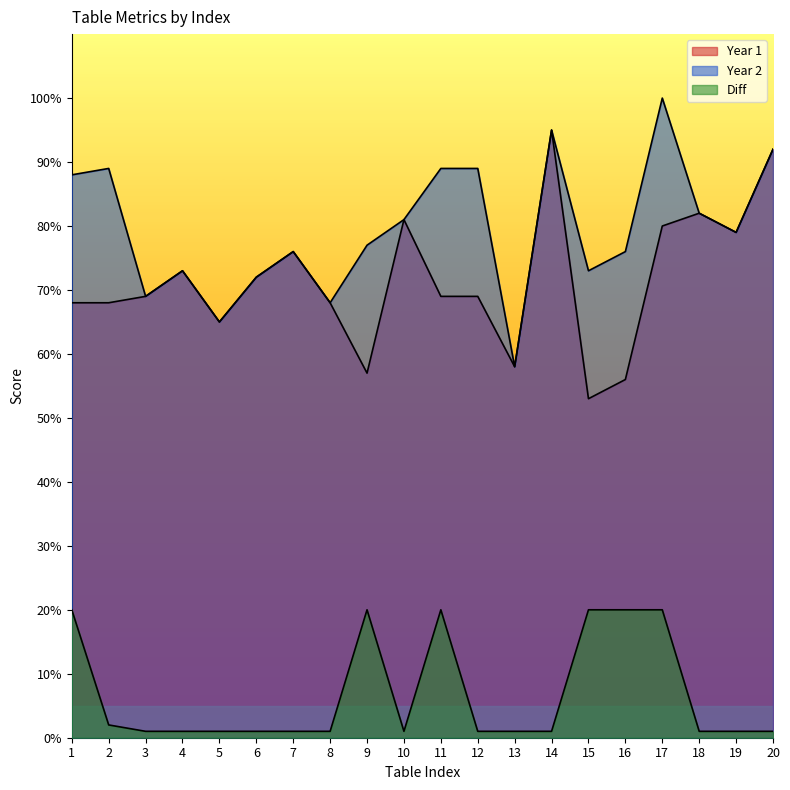

What is the value of the Diff point at the 1st from the left?

20